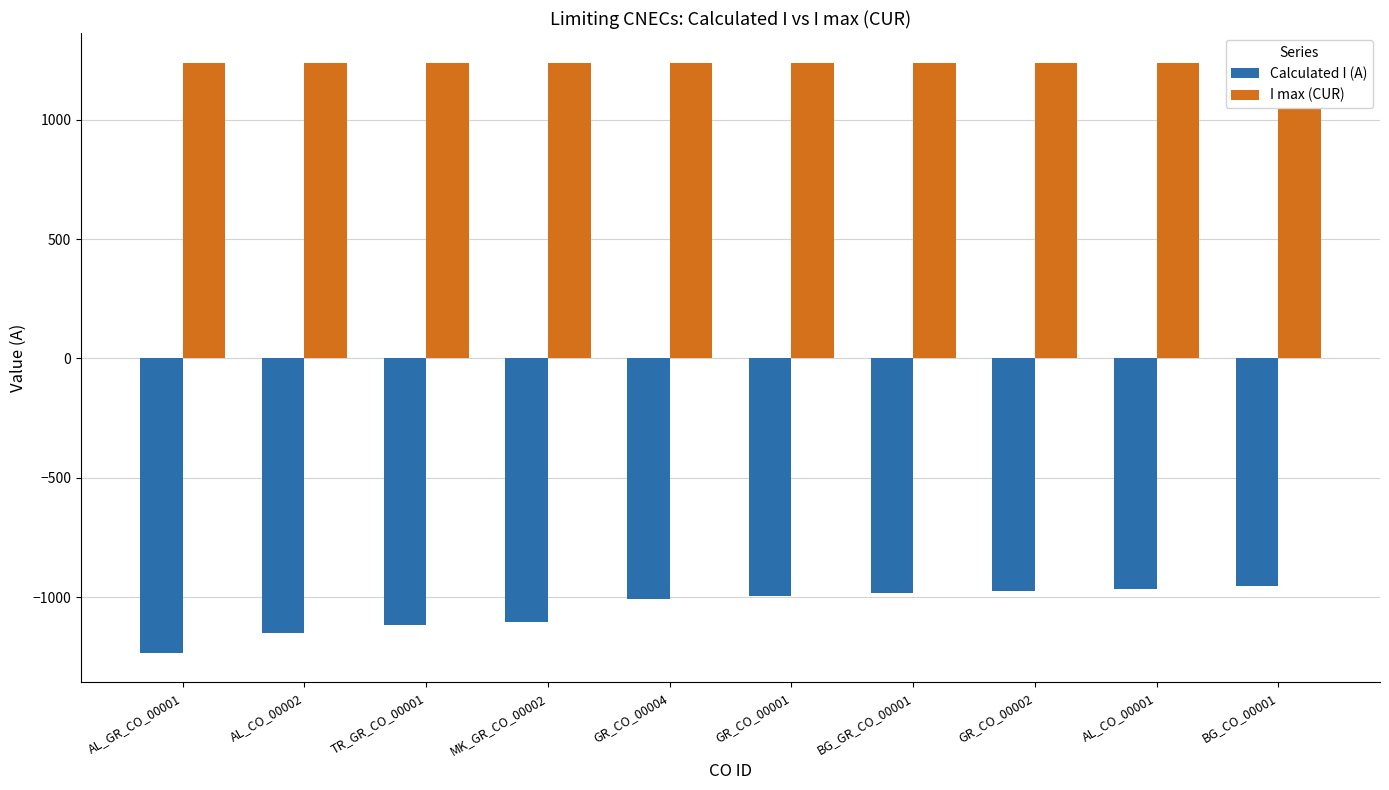

Where is Calculated I (A) nearest to the value -1093?

MK_GR_CO_00002